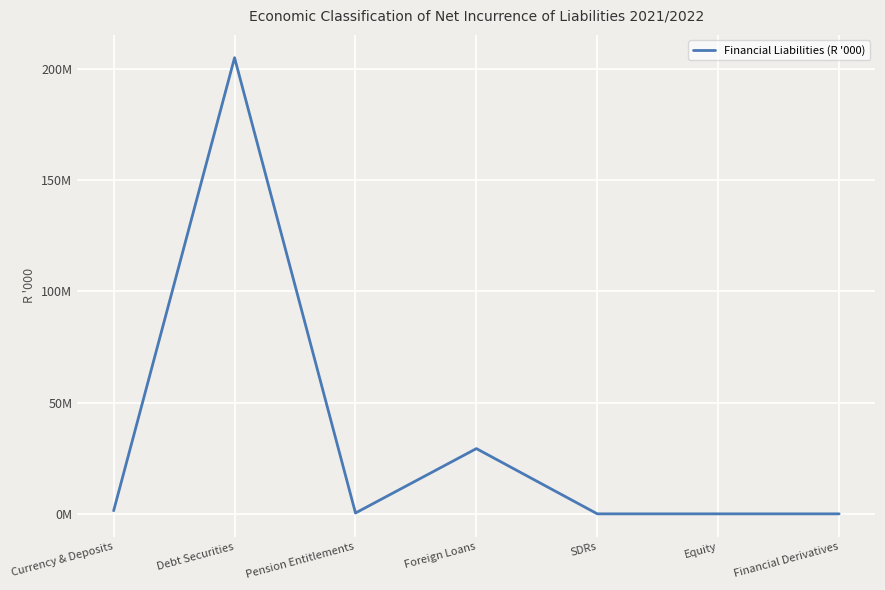

Does the chart have visible grid lines?

Yes